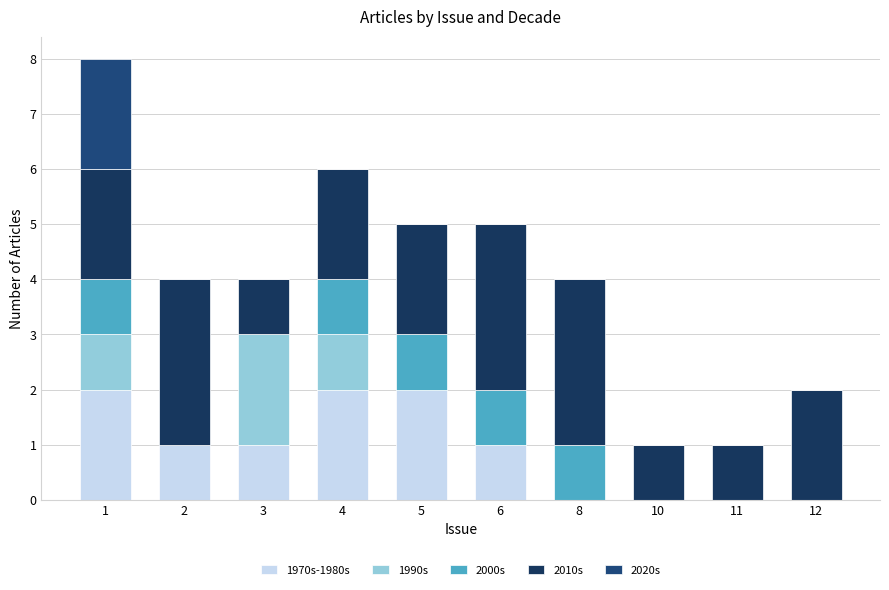

Is it true that 2000s equals 1 at 6?

True